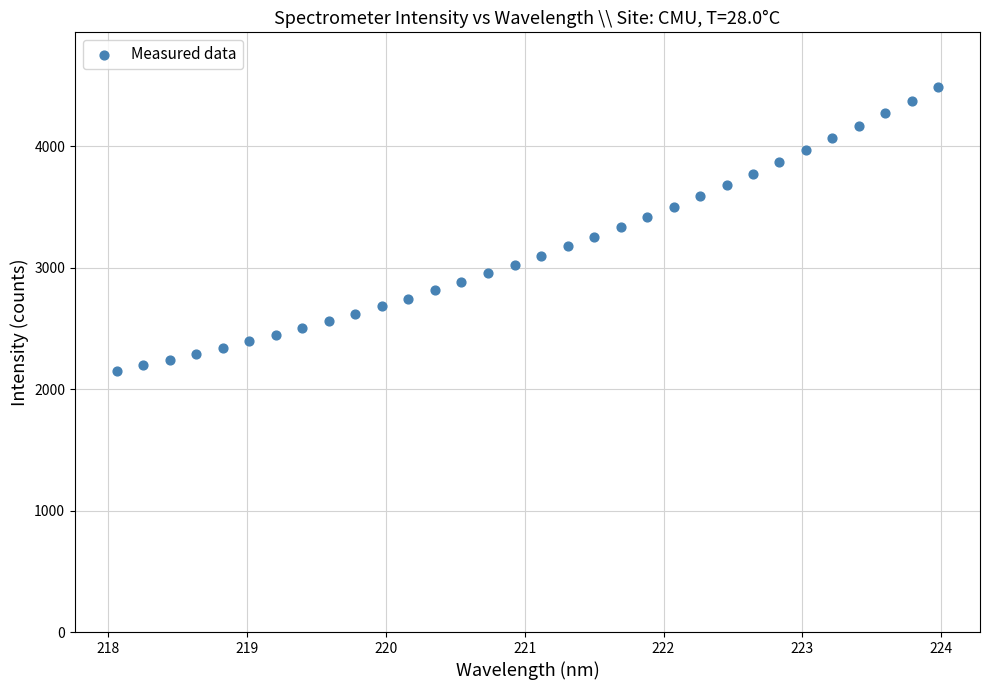

What is the range of Y values (max minus min)?

2341.0